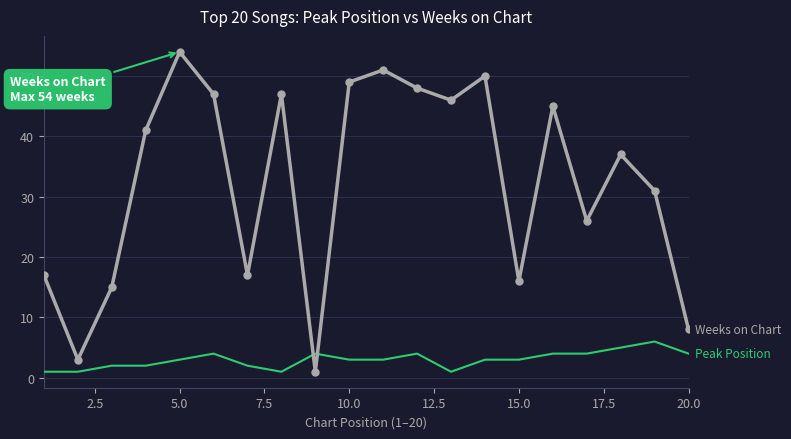

What is the maximum value shown in the chart?

54